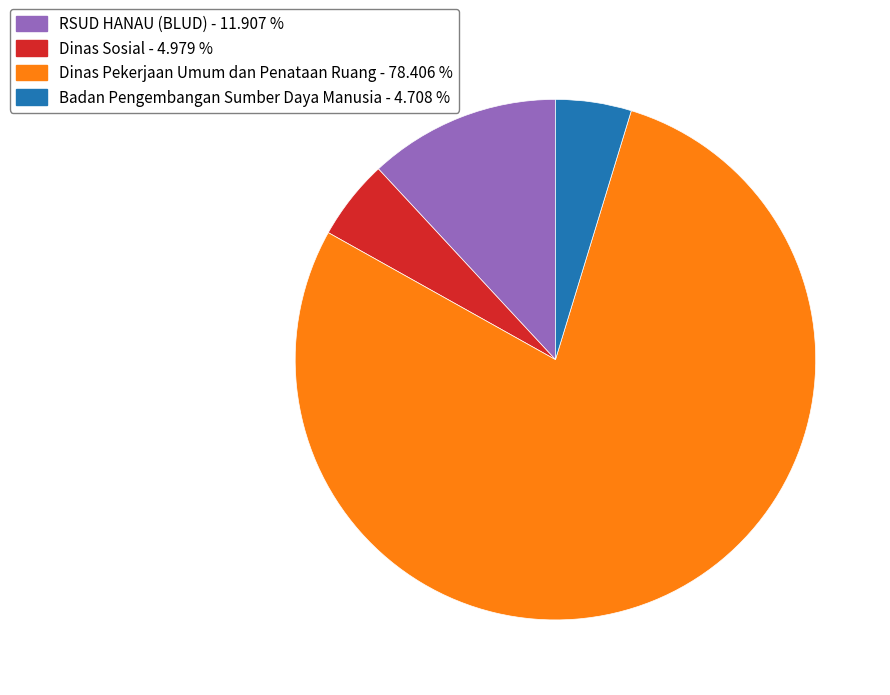

Is the sum of RSUD HANAU (BLUD) - 11.907 % and Dinas Pekerjaan Umum dan Penataan Ruang - 78.406 % greater than half?

Yes